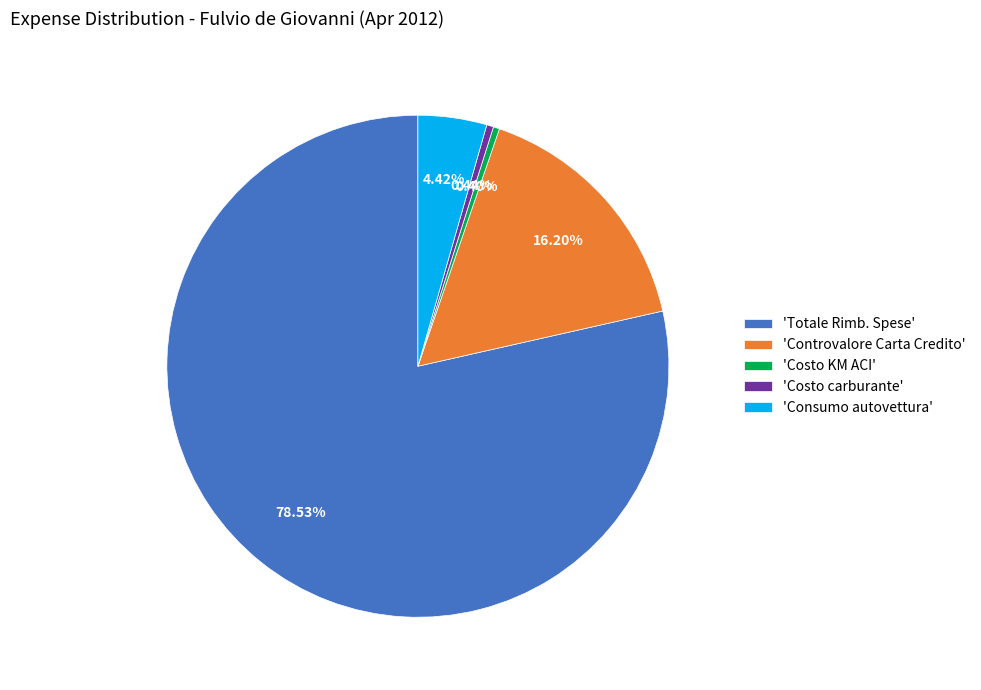

Count the number of slices in the pie.

5